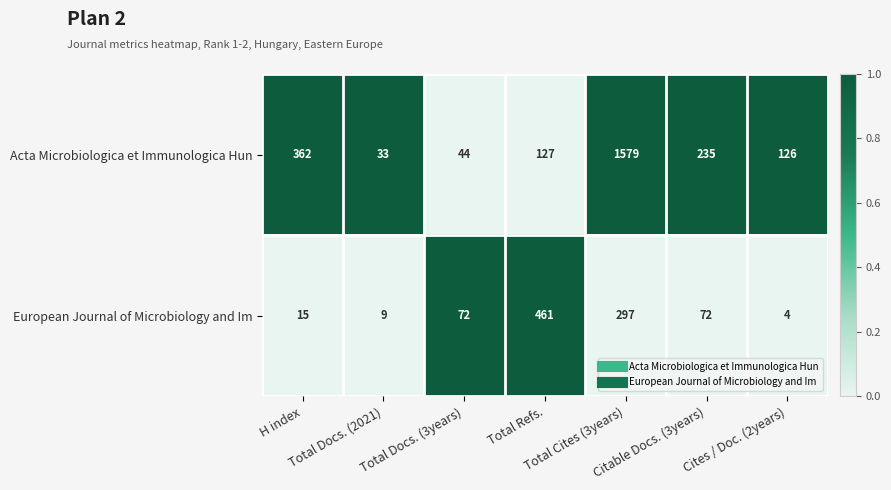

Rank the series by their maximum value, from highest to lowest.

Acta Microbiologica et Immunologica Hun, European Journal of Microbiology and Im